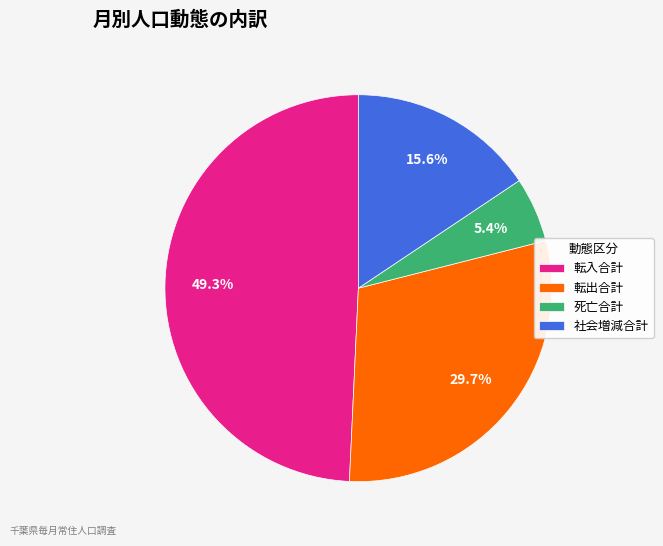

Combined, do 社会増減合計 and 転出合計 account for over 50%?

No